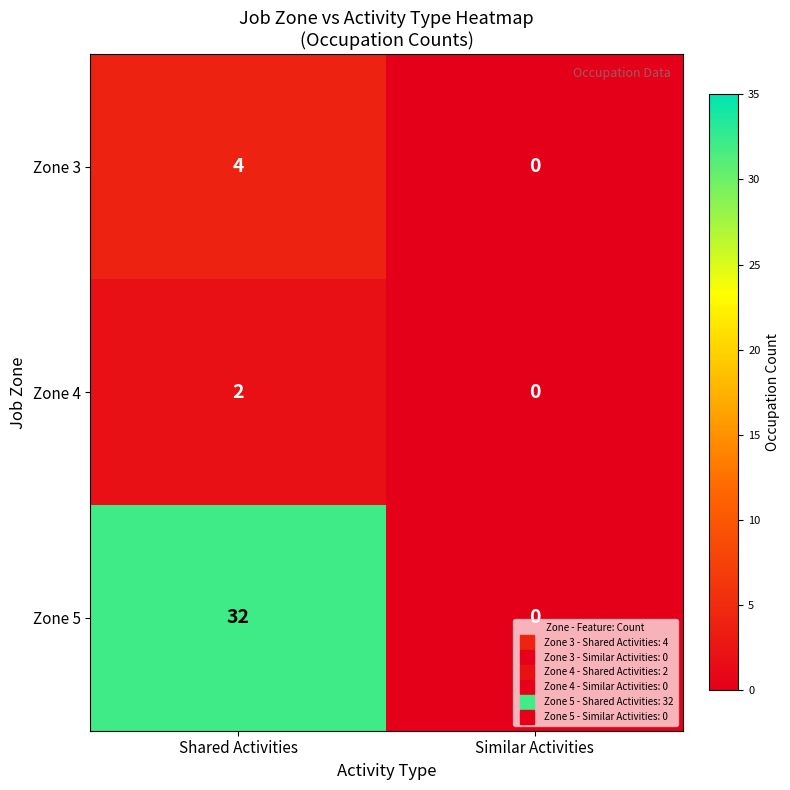

At which category is the sum across all series the highest?

Shared Activities